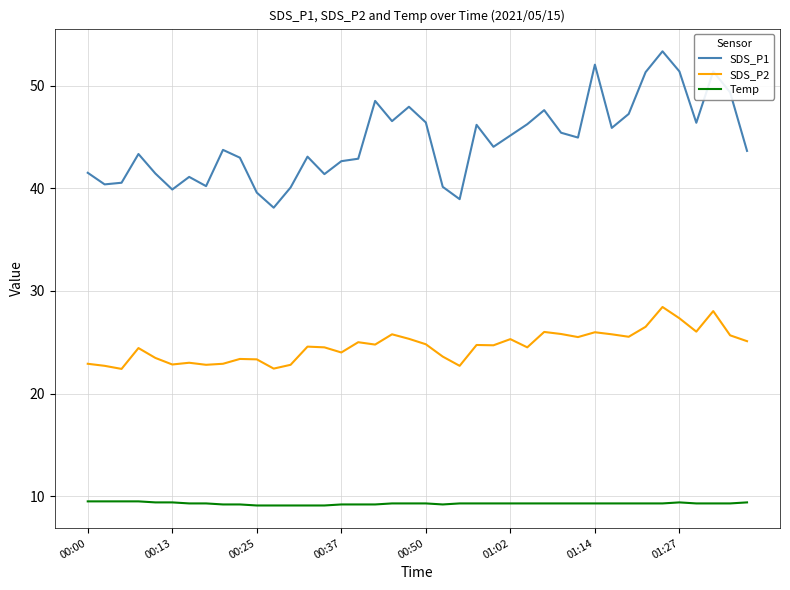

What is the lowest value of the SDS_P1 series?

38.1